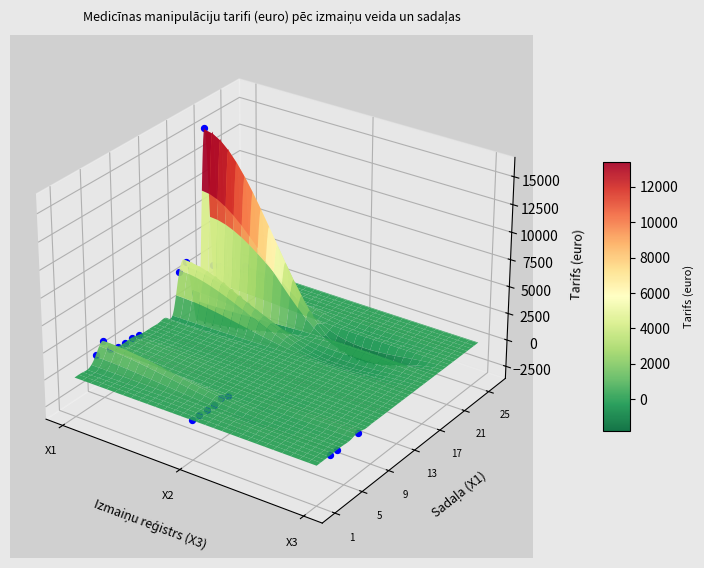

Reading right to left, transcribe all the data shown in this chart.

Jauna manipulācija: 25=33.4	24=0.0	23=127.3	22=207.4	21=1688.9	20=2177.2	19=15409.1	18=23.3	17=0.0	16=4095.0	15=3503.4	14=0.0	13=0.0	12=0.0	11=0.0	10=0.0	9=81.0	8=247.5	7=200.8	6=222.2	5=429.7	4=1662.7	3=810.0	2=0.0	1=0.0	0=0.0
Pārrēķins: 25=0.0	24=0.0	23=0.0	22=0.0	21=0.0	20=0.0	19=0.0	18=0.0	17=0.0	16=0.0	15=0.0	14=0.0	13=0.0	12=0.0	11=0.0	10=0.0	9=0.0	8=0.0	7=0.0	6=0.0	5=2.3	4=259.7	3=5.9	2=72.1	1=30.8	0=12.5
Izmaiņas manipulāciju nosaukumos: 25=0.0	24=0.0	23=0.0	22=0.0	21=0.0	20=0.0	19=0.0	18=0.0	17=0.0	16=0.0	15=0.0	14=0.0	13=0.0	12=0.0	11=0.0	10=0.0	9=0.0	8=0.0	7=0.0	6=162.8	5=0.0	4=0.0	3=29.4	2=2.8	1=0.0	0=0.0